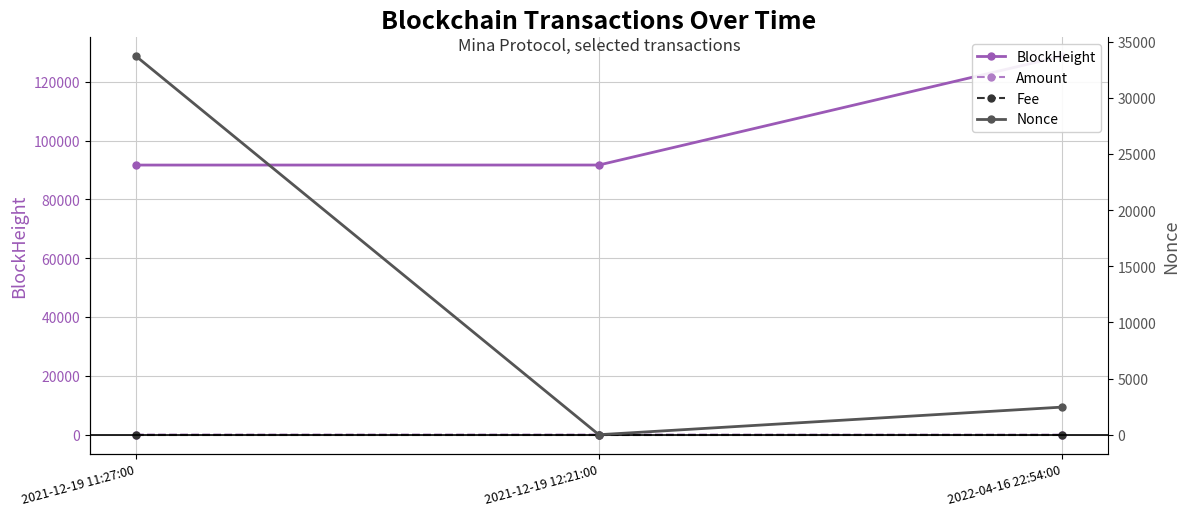

What is the lowest value of the BlockHeight series?

91708.0